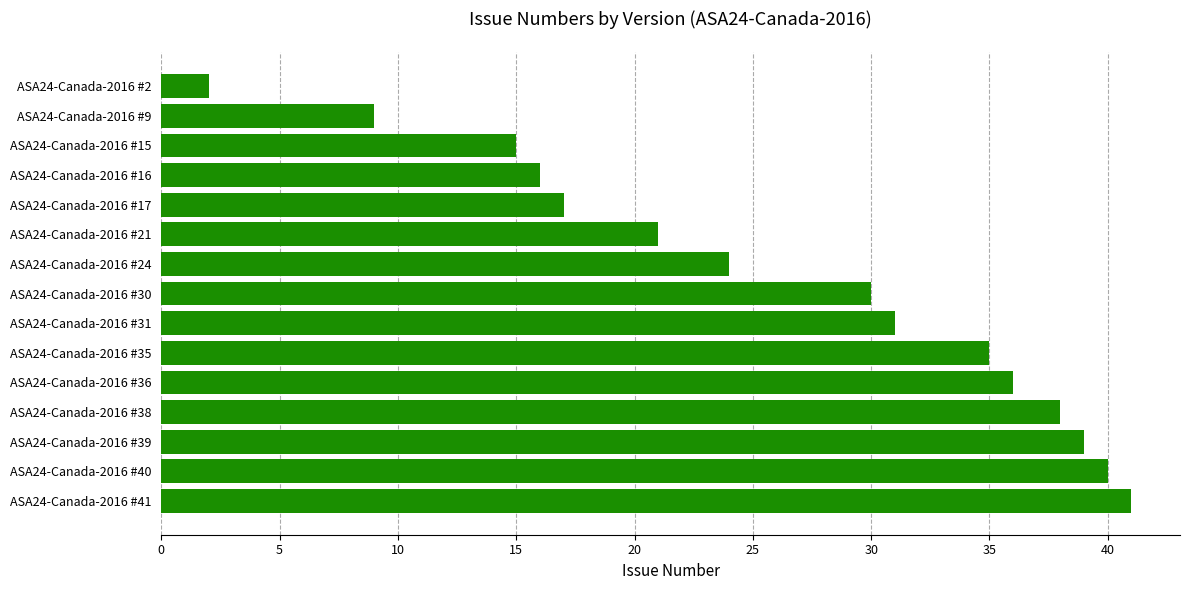

List the labels in order of value, largest first.

ASA24-Canada-2016 #41, ASA24-Canada-2016 #40, ASA24-Canada-2016 #39, ASA24-Canada-2016 #38, ASA24-Canada-2016 #36, ASA24-Canada-2016 #35, ASA24-Canada-2016 #31, ASA24-Canada-2016 #30, ASA24-Canada-2016 #24, ASA24-Canada-2016 #21, ASA24-Canada-2016 #17, ASA24-Canada-2016 #16, ASA24-Canada-2016 #15, ASA24-Canada-2016 #9, ASA24-Canada-2016 #2